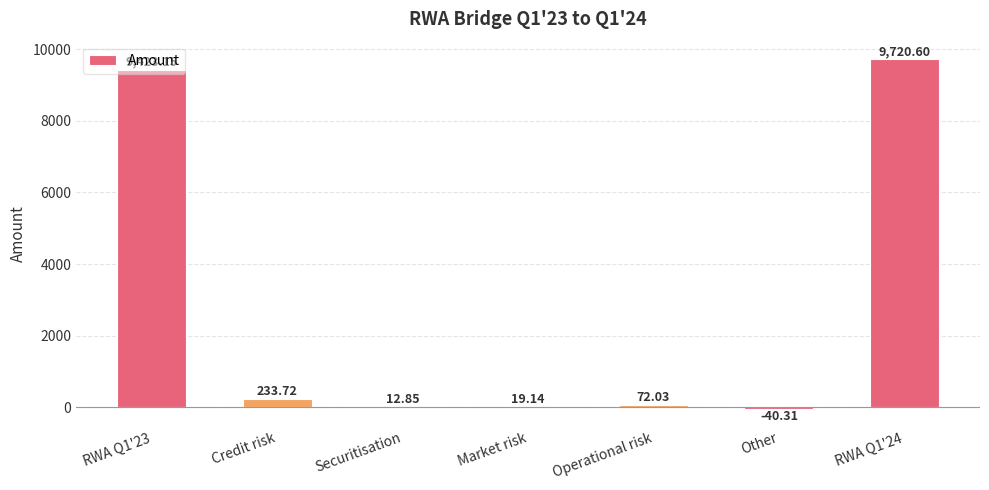

How many values are above zero?

6